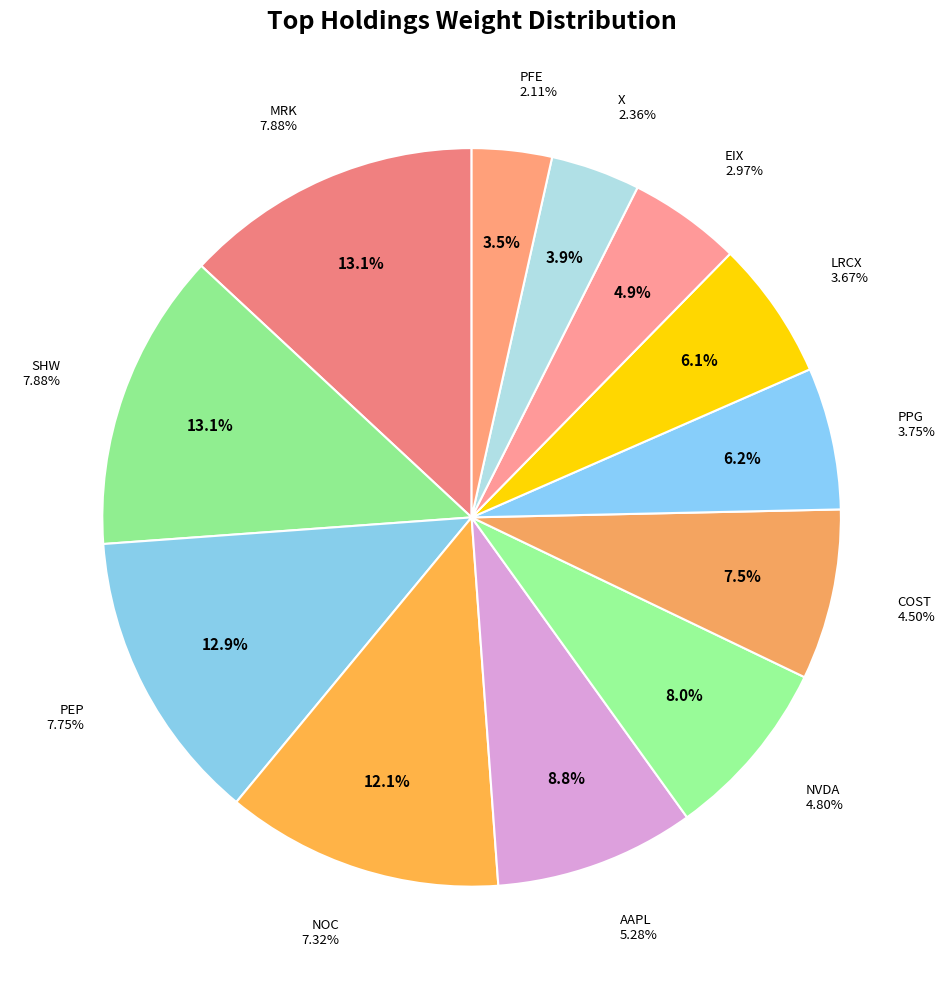

What percentage is NOT represented by X?

96.1%